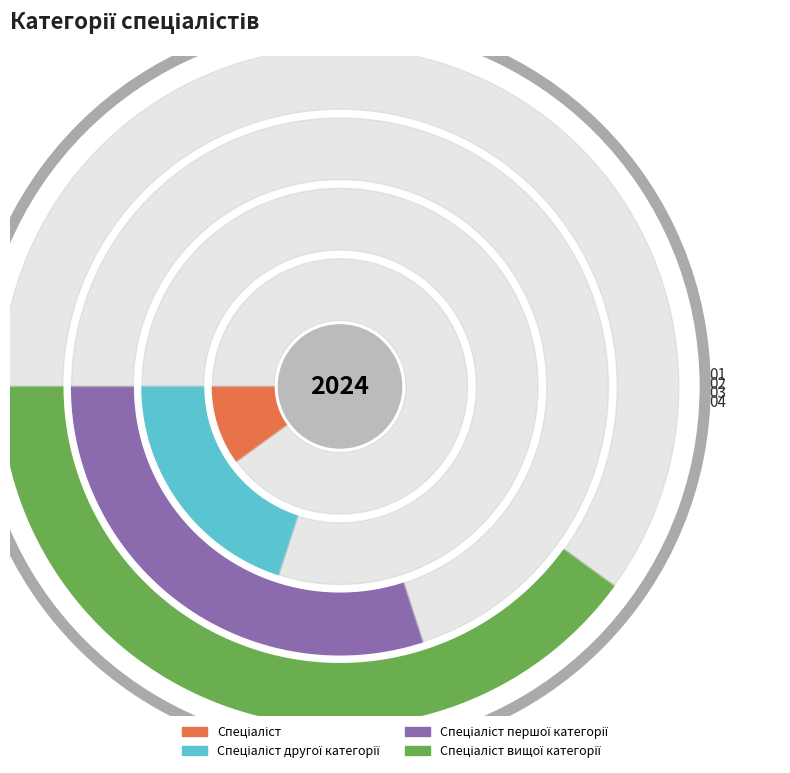

What portion of the pie excludes Спеціаліст вищої категорії?

60.0%